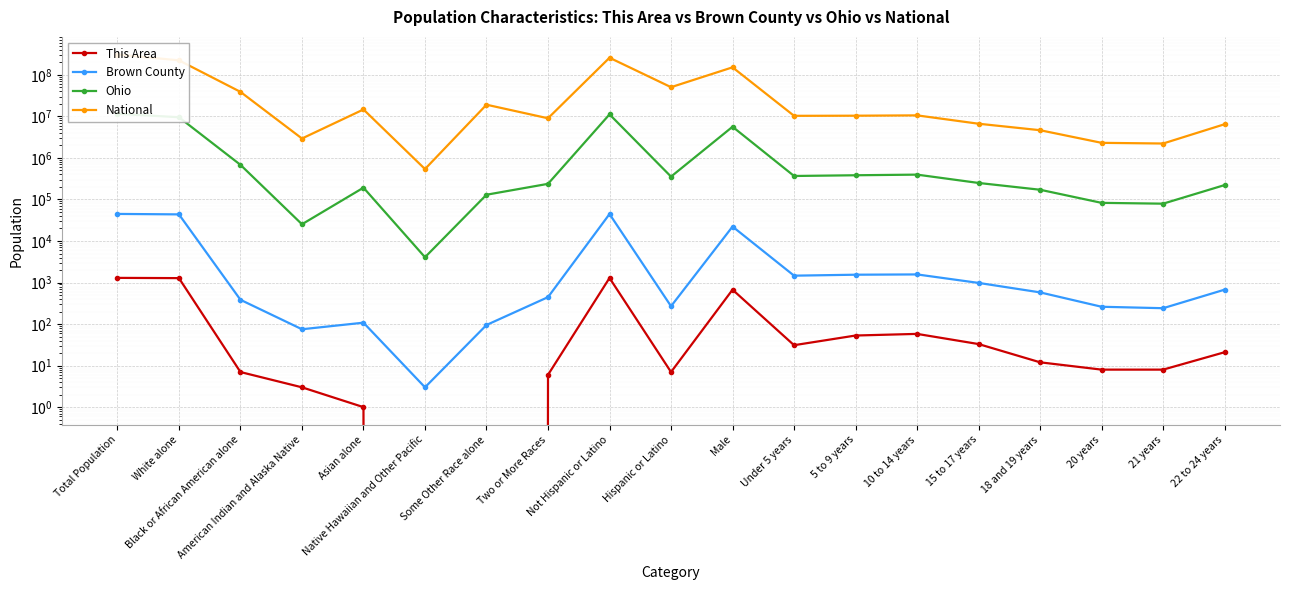

Which category has the highest value across all series?

Total Population